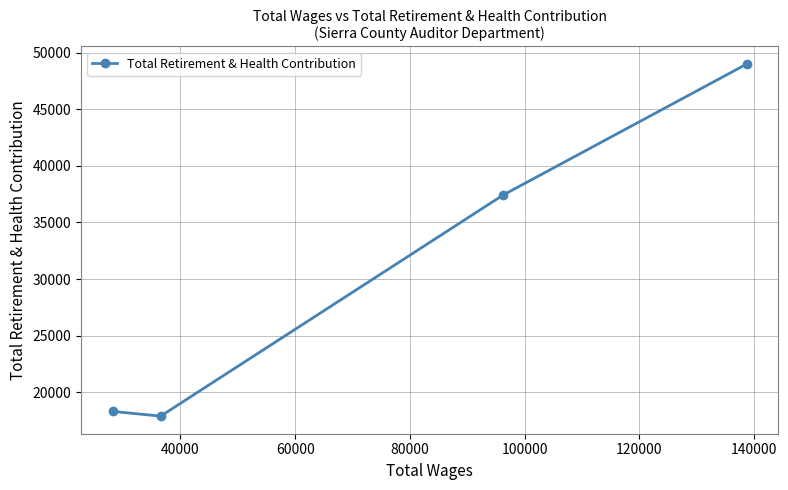

What is the difference between the maximum and minimum values?

31077